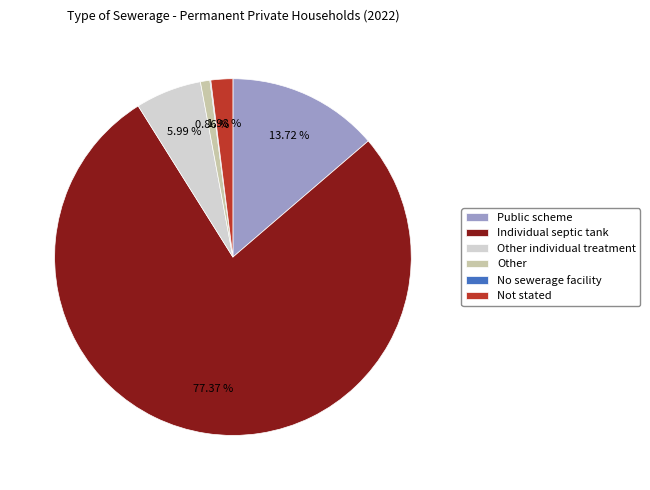

Is the sum of Individual septic tank and Other greater than half?

Yes